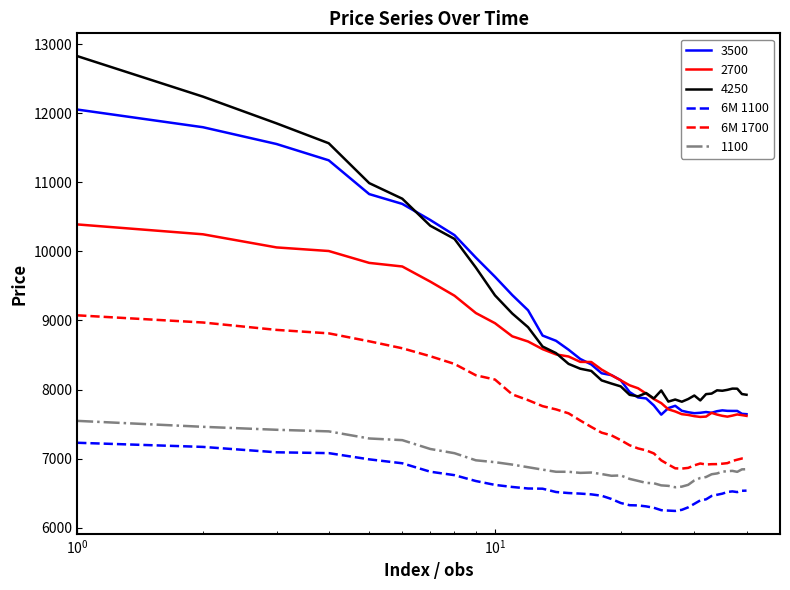

What is the minimum value for 4250?

7823